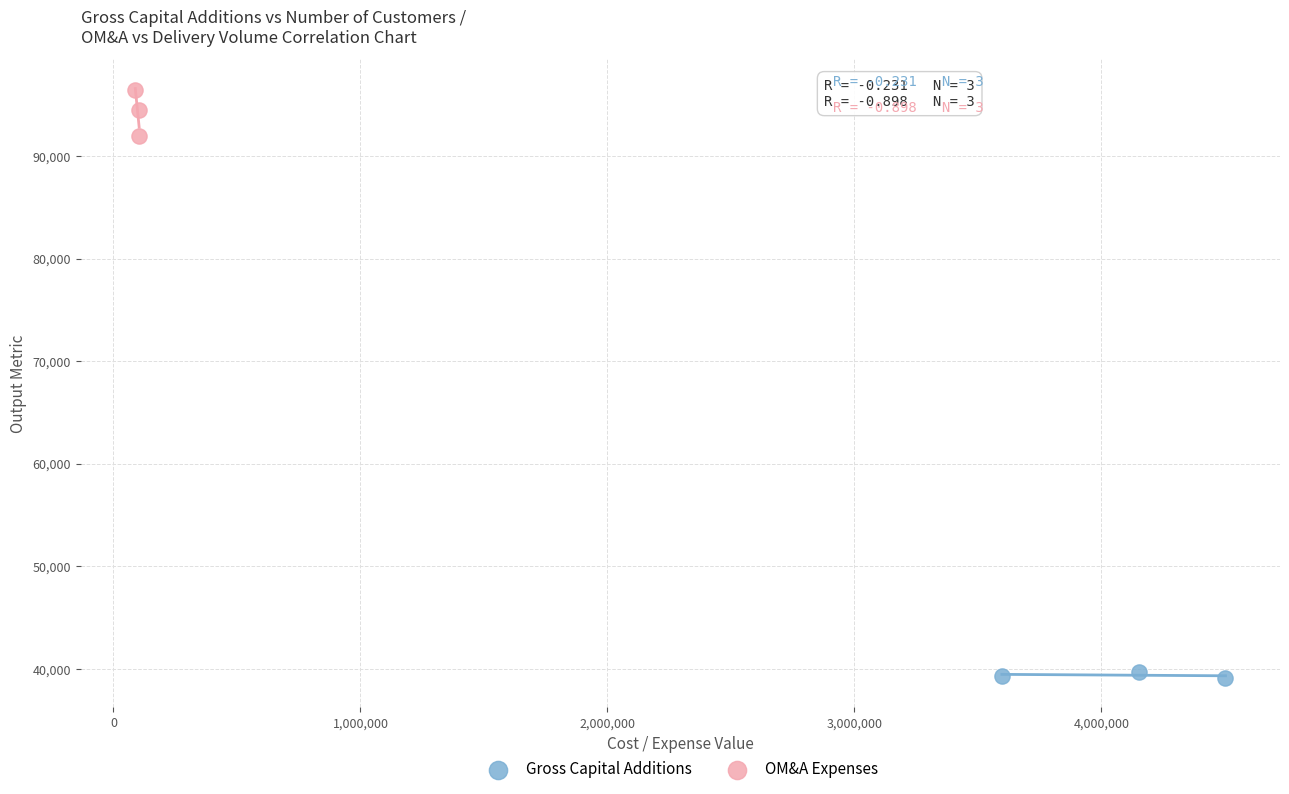

What are all the series names shown in the legend?

Gross Capital Additions, OM&A Expenses